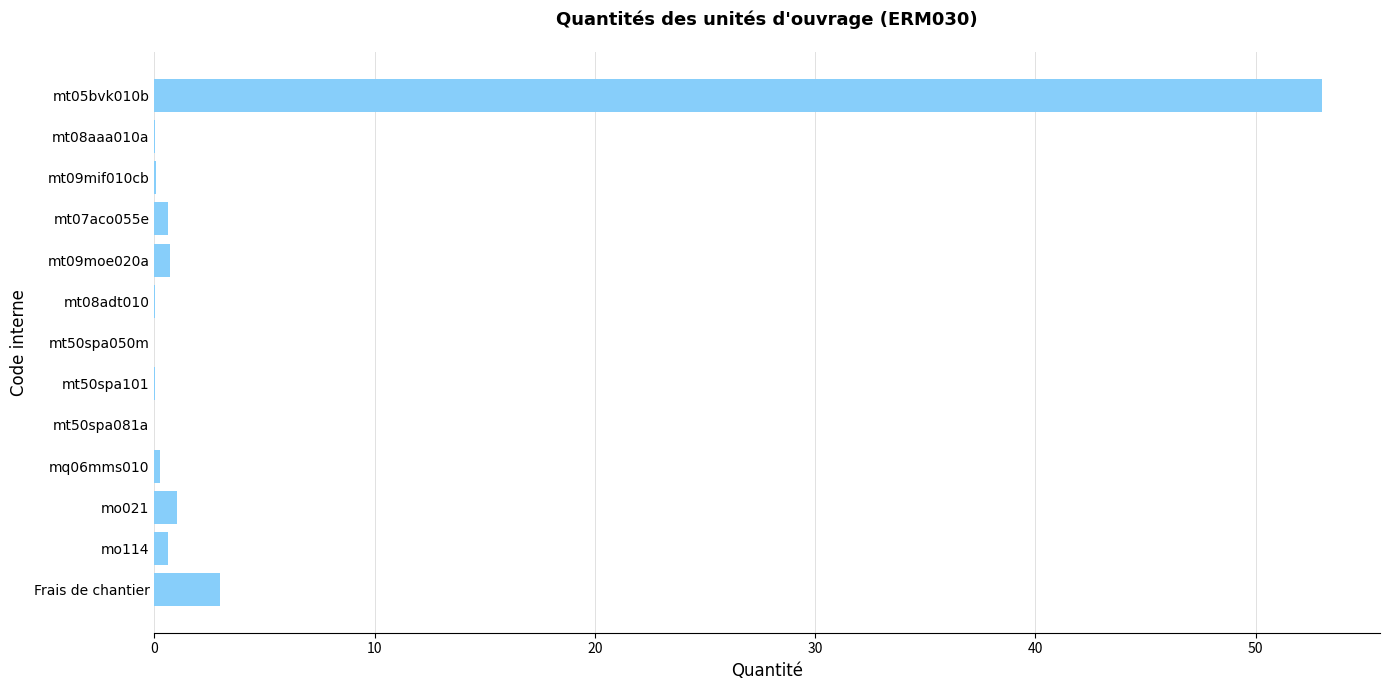

What is the sum of all values?

59.3